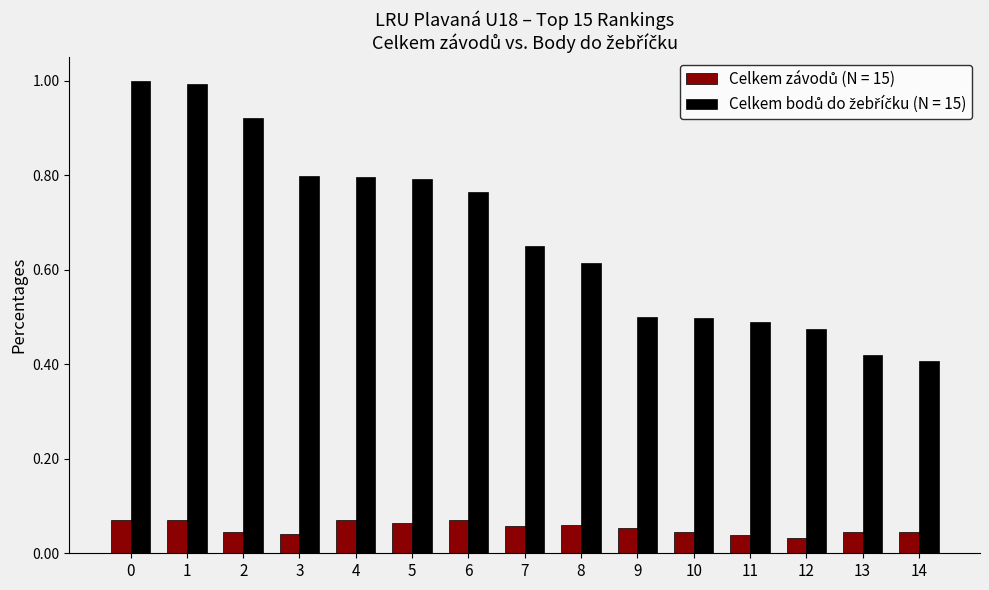

What is the total value across all series at 2?

1.0